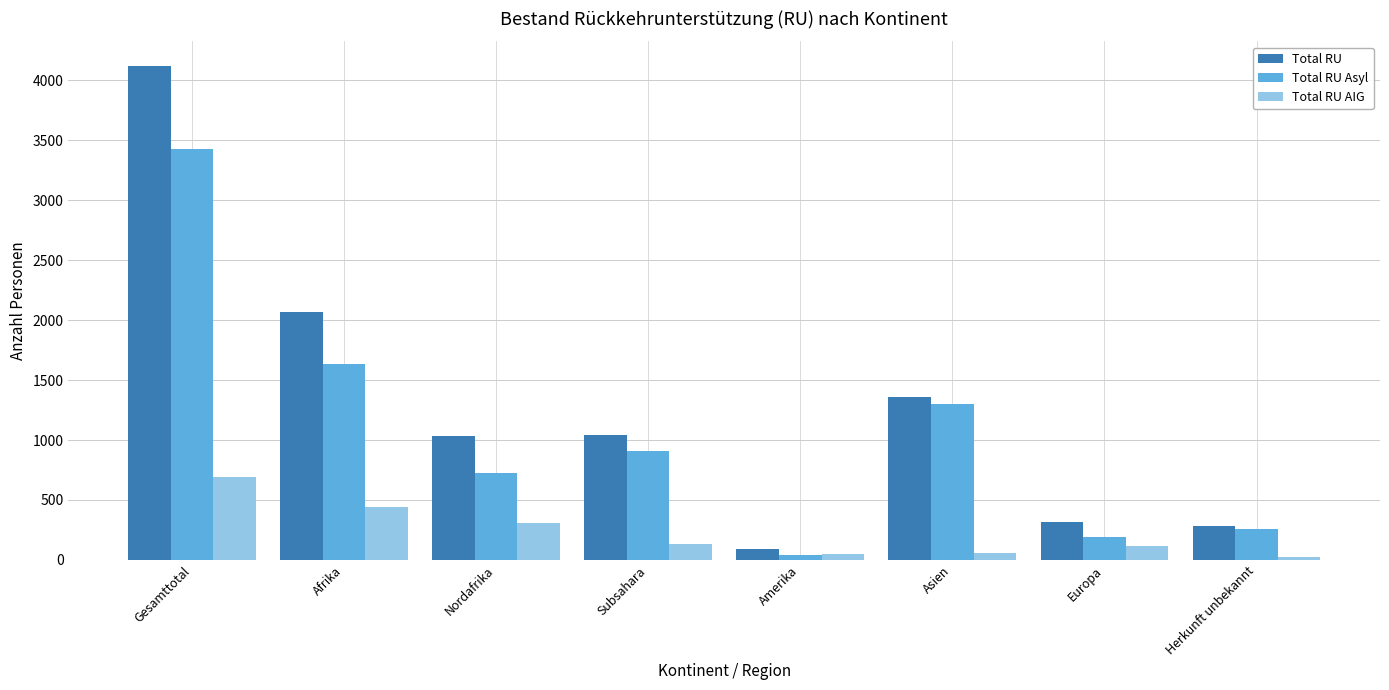

True or false: Total RU Asyl has a value of 3425 at Gesamttotal.

True